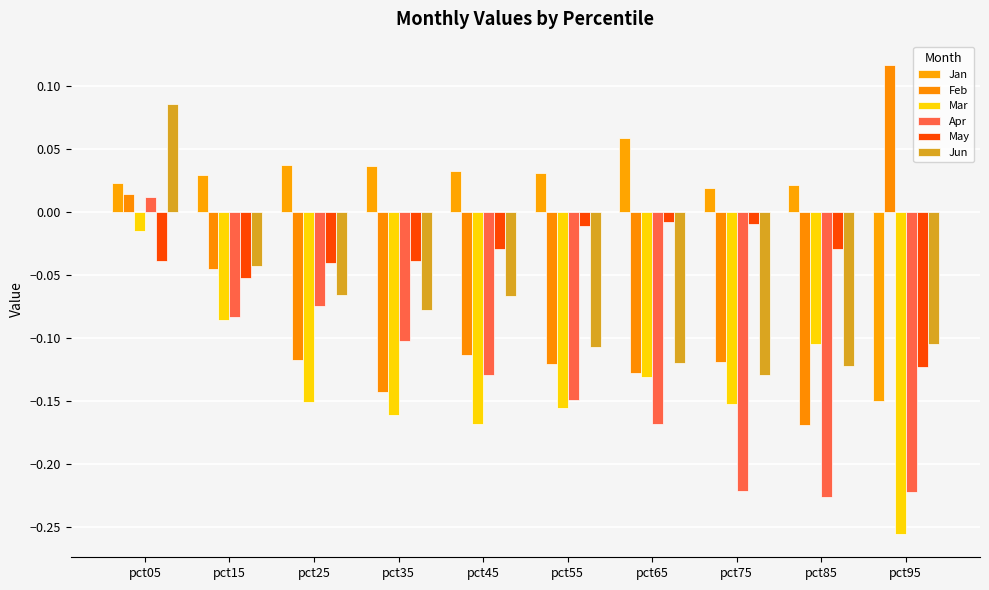

Are the bars horizontal?

No